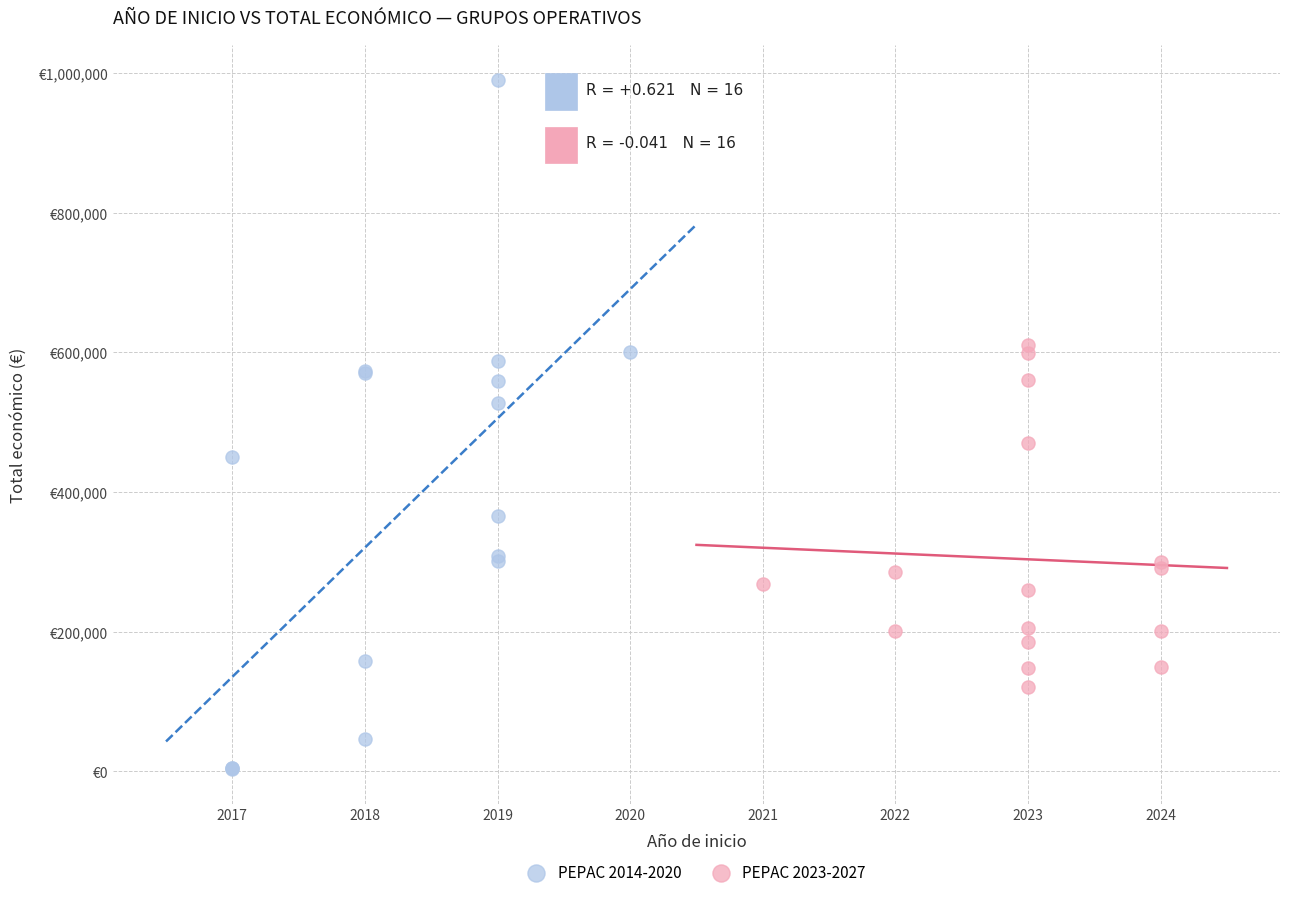

What are all the series names shown in the legend?

PEPAC 2014-2020, PEPAC 2023-2027